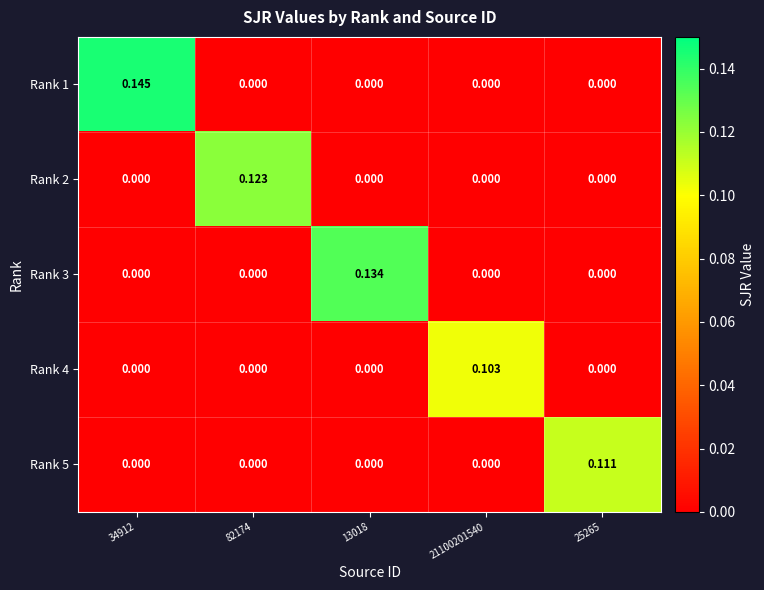

What is the maximum value shown in the chart?

0.1